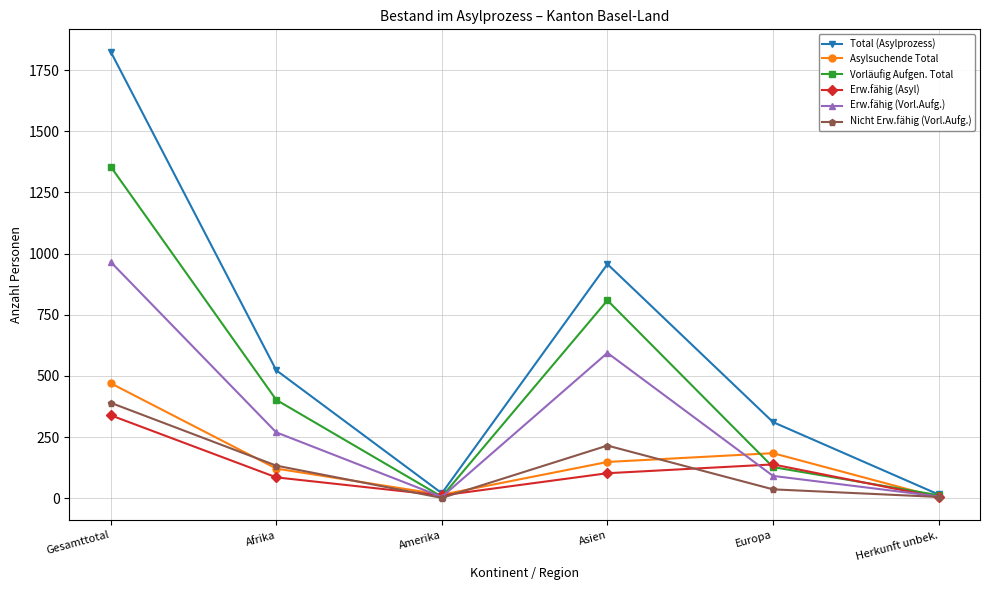

What is the sum of the Nicht Erw.fähig (Vorl.Aufg.) values at Asien and Amerika?

216